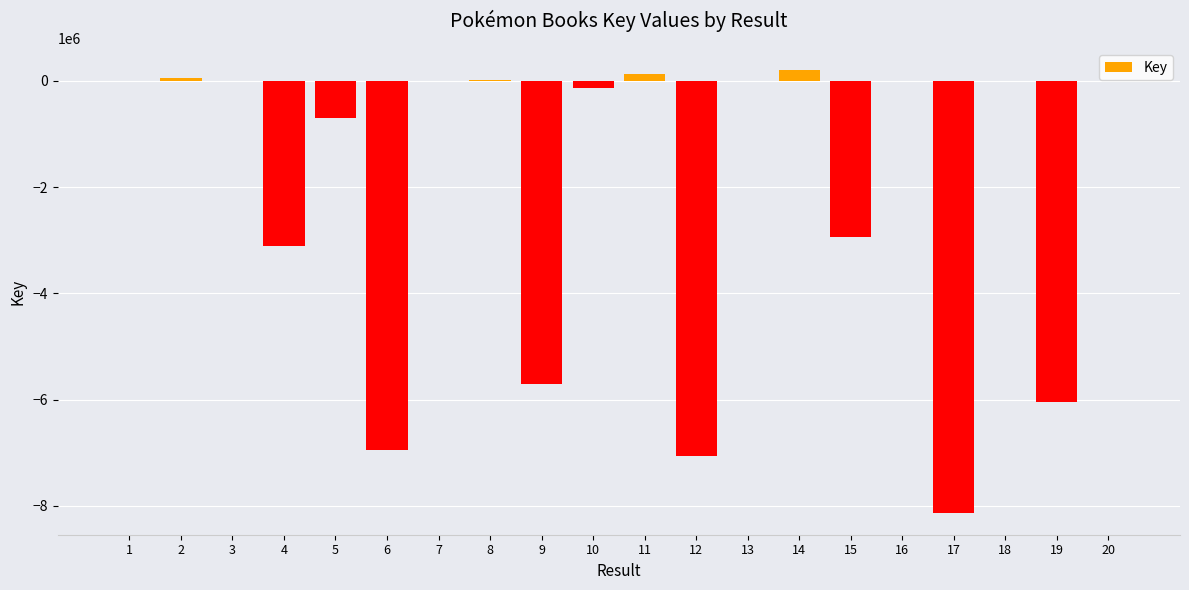

What is the sum of all values?

-40366828